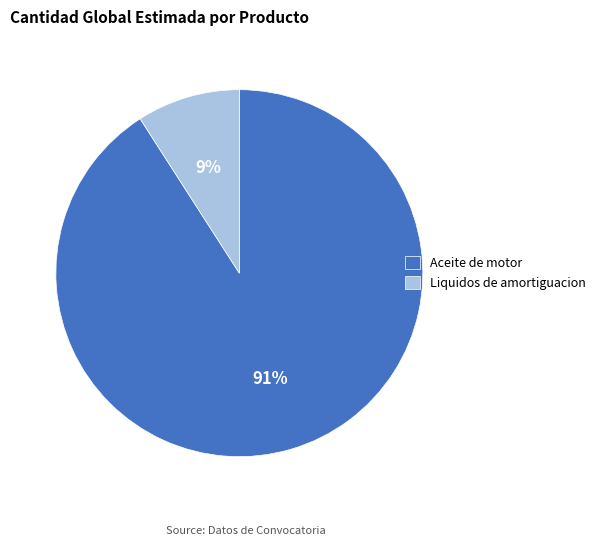

Combined, do Aceite de motor and Liquidos de amortiguacion account for over 50%?

Yes